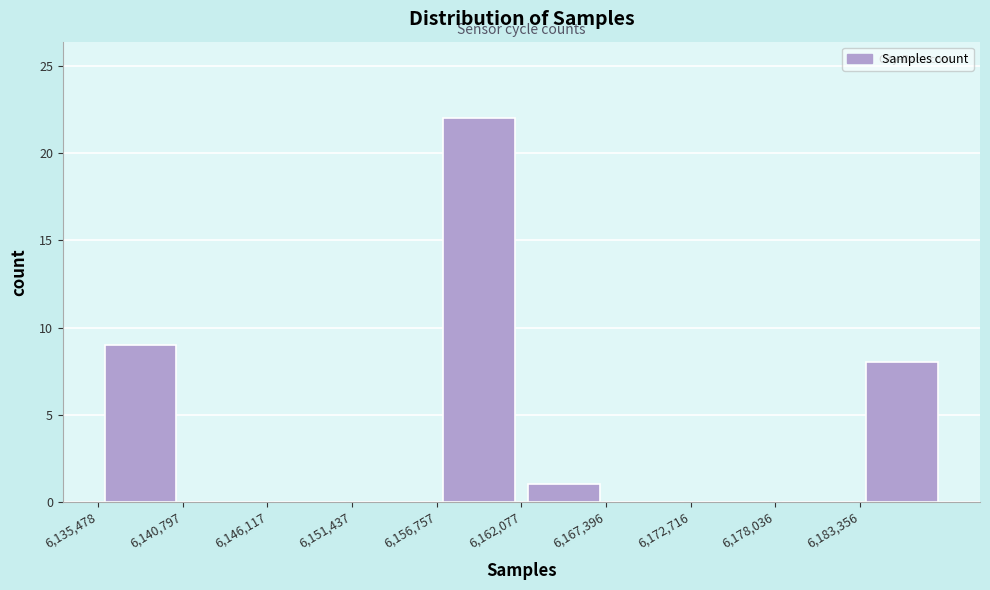

Reading left to right, list every bar in this chart as the range it spans on the x-axis followed by its height. Neither the bar edges nor the heights are printed on the chart, so give them approximately, as read against the axes.

6135000 to 6141000: 9
6141000 to 6146000: 0
6146000 to 6151000: 0
6151000 to 6157000: 0
6157000 to 6162000: 22
6162000 to 6167000: 1
6167000 to 6173000: 0
6173000 to 6178000: 0
6178000 to 6183000: 0
6183000 to 6189000: 8